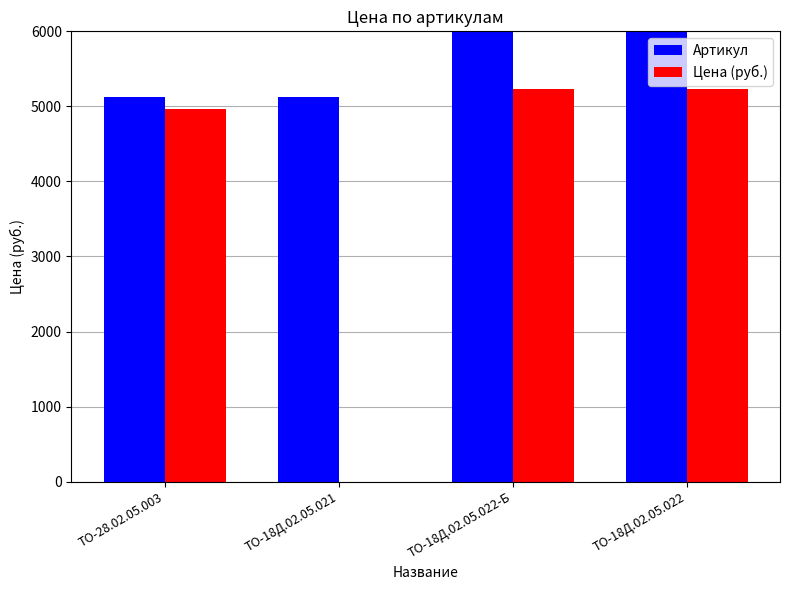

What is the total value across all series at ТО-18Д.02.05.021?

5130